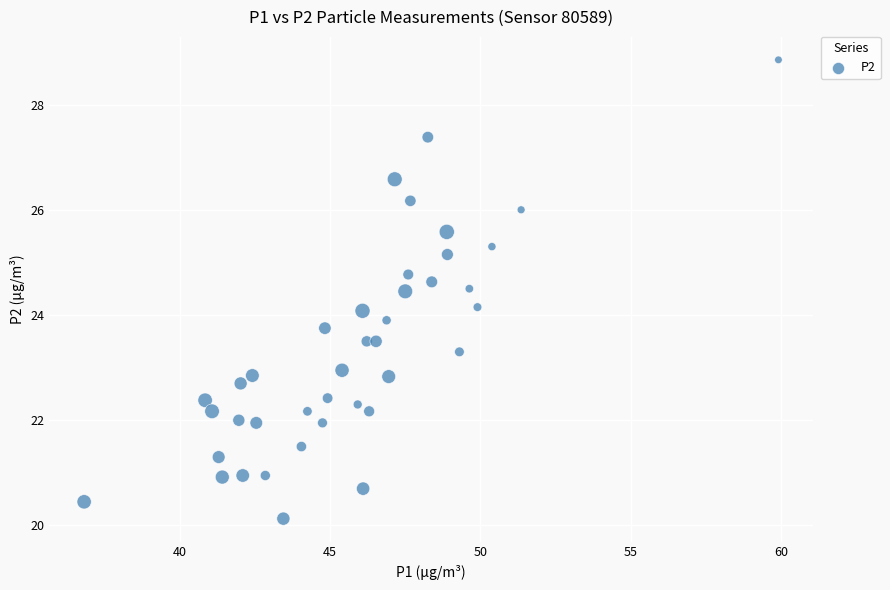

What is the range of Y values (max minus min)?

8.7